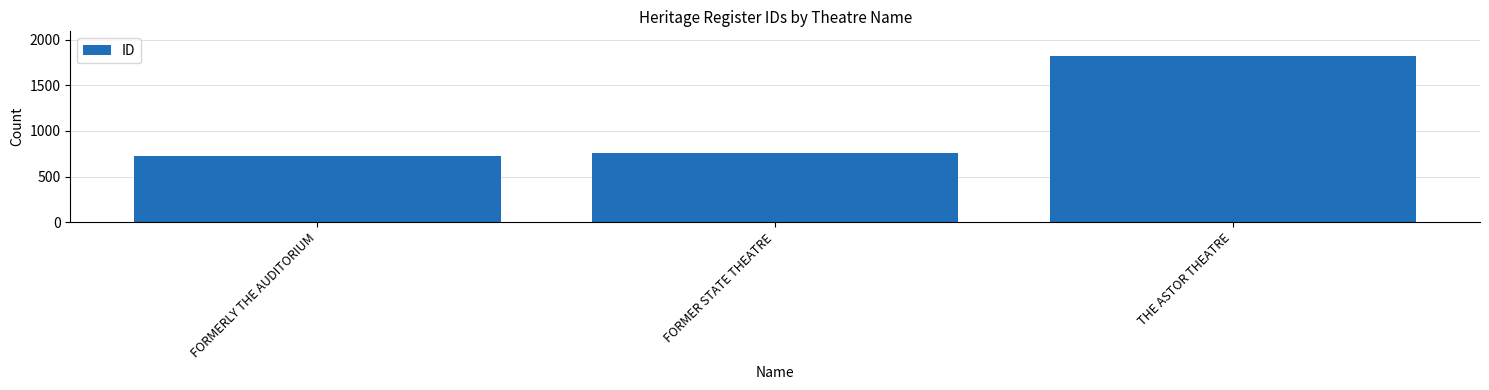

How many data points are less than 753?

1